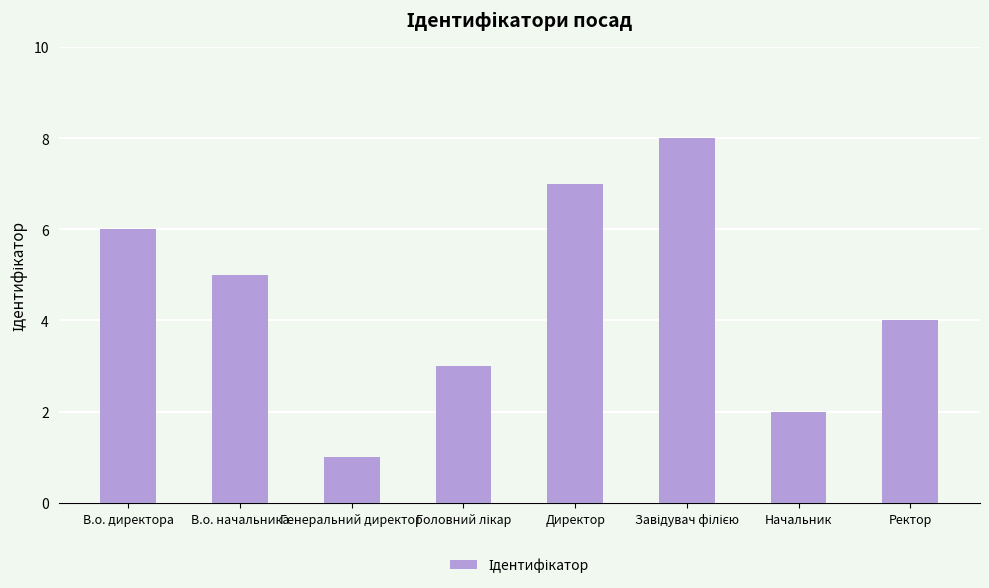

What is the difference between the maximum and minimum values?

7